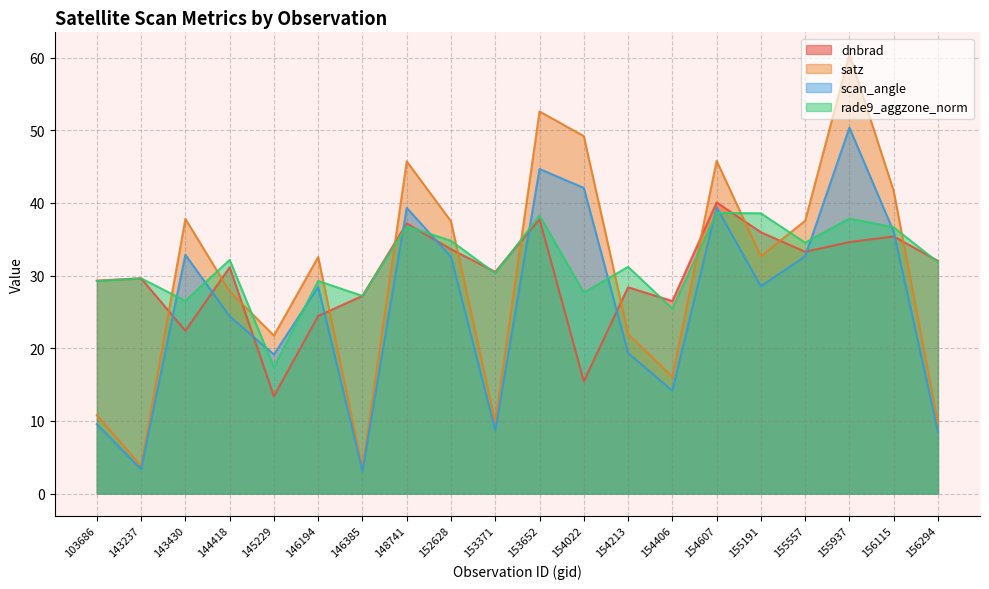

What is the lowest value of the scan_angle series?

3.1